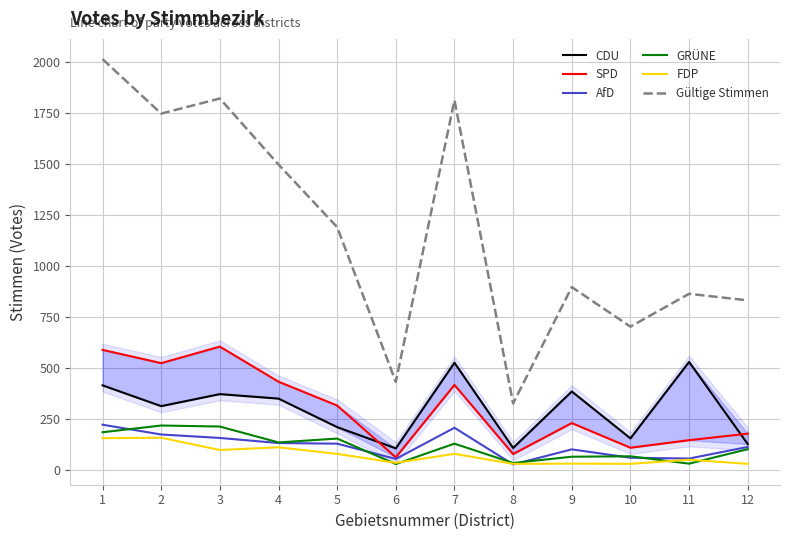

How many values in the FDP series are below 79?

6